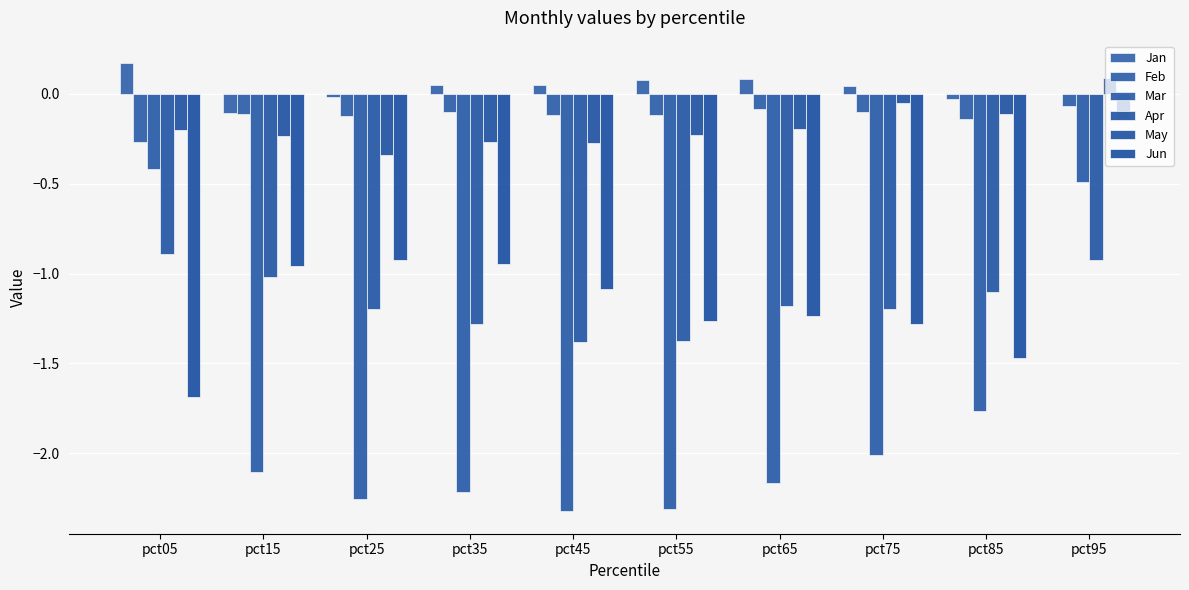

Reading right to left, list all the values displayed in this chart.

Jan: 0.0	-0.0	0.0	0.1	0.1	0.1	0.0	-0.0	-0.1	0.2
Feb: -0.1	-0.1	-0.1	-0.1	-0.1	-0.1	-0.1	-0.1	-0.1	-0.3
Mar: -0.5	-1.8	-2.0	-2.2	-2.3	-2.3	-2.2	-2.3	-2.1	-0.4
Apr: -0.9	-1.1	-1.2	-1.2	-1.4	-1.4	-1.3	-1.2	-1.0	-0.9
May: 0.1	-0.1	-0.0	-0.2	-0.2	-0.3	-0.3	-0.3	-0.2	-0.2
Jun: -0.1	-1.5	-1.3	-1.2	-1.3	-1.1	-0.9	-0.9	-1.0	-1.7